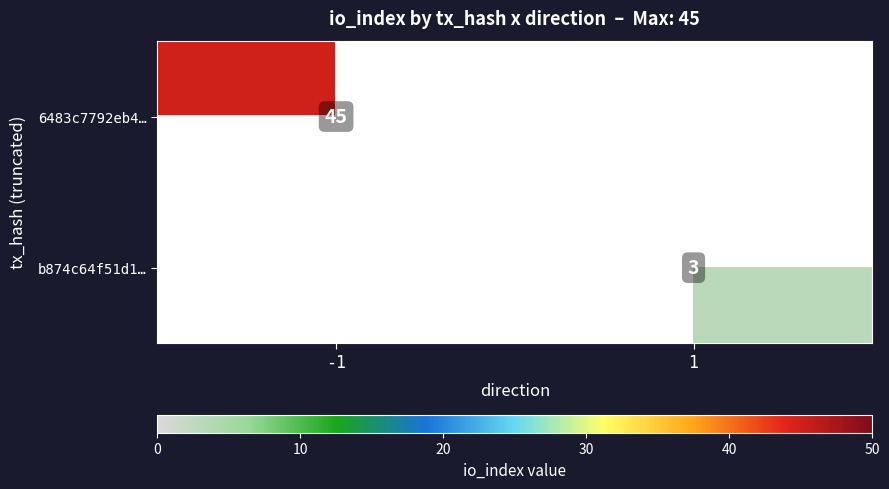

Is the value of 6483c7792eb4… at -1 greater than the value of b874c64f51d1… at 1?

Yes